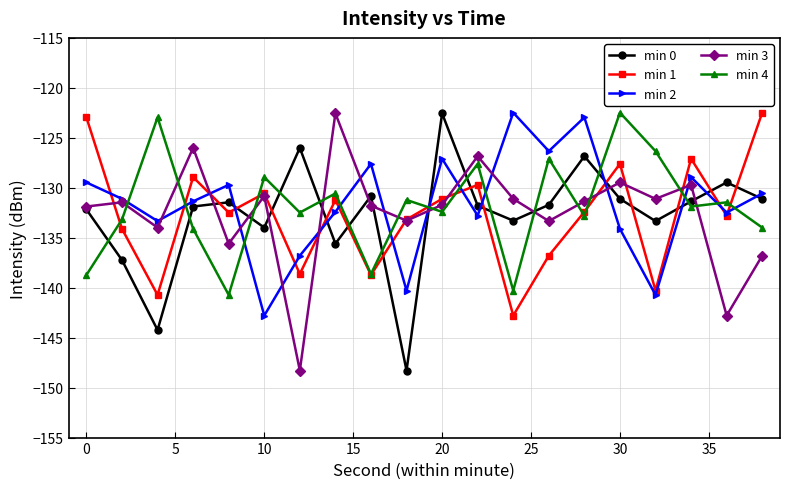

True or false: min 2 and min 4 intersect in this chart.

True